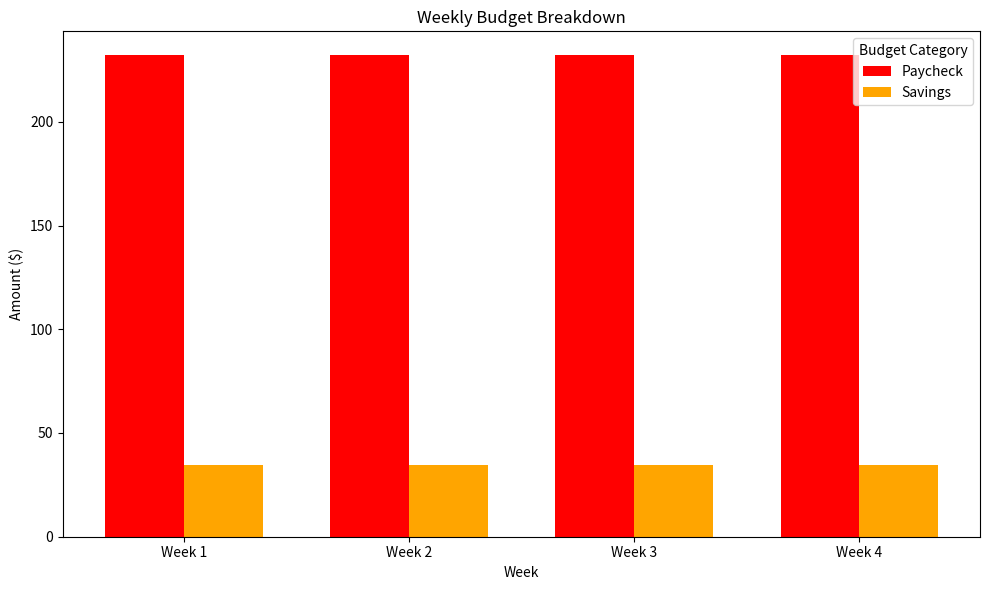

Reading right to left, what are all the values shown in this chart?

Paycheck: Week 4=232.0	Week 3=232.0	Week 2=232.0	Week 1=232.0
Savings: Week 4=34.8	Week 3=34.8	Week 2=34.8	Week 1=34.8